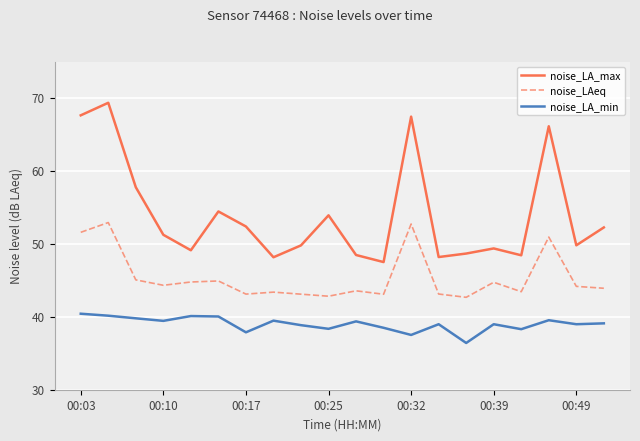

What is the highest value of the noise_LA_max series?

69.3